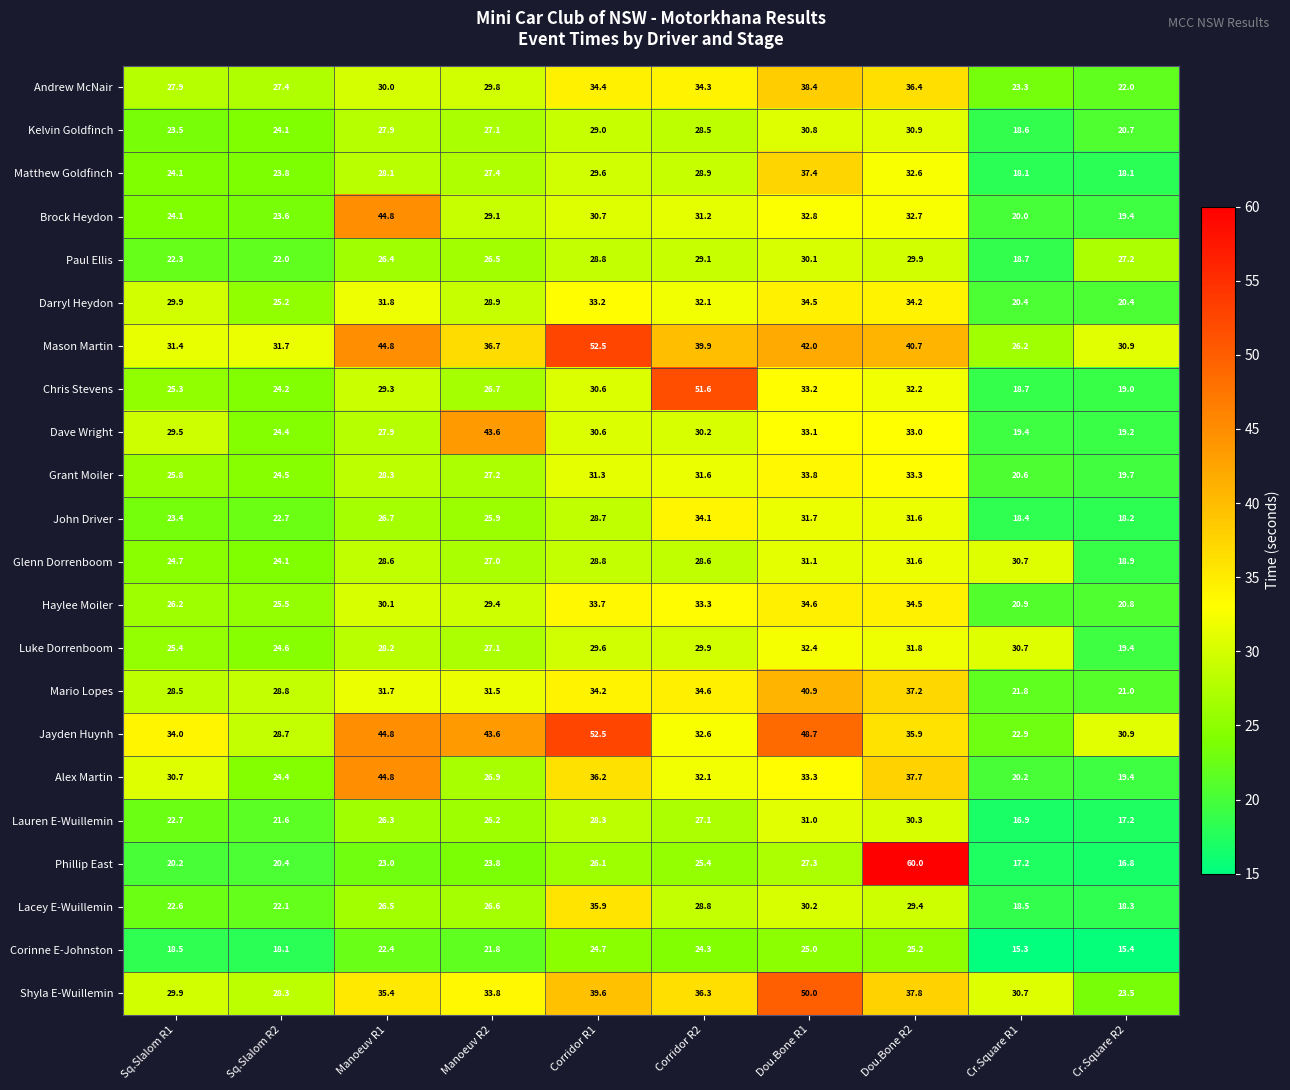

Where does the Lauren E-Wuillemin series first go above 26?

Manoeuv R1